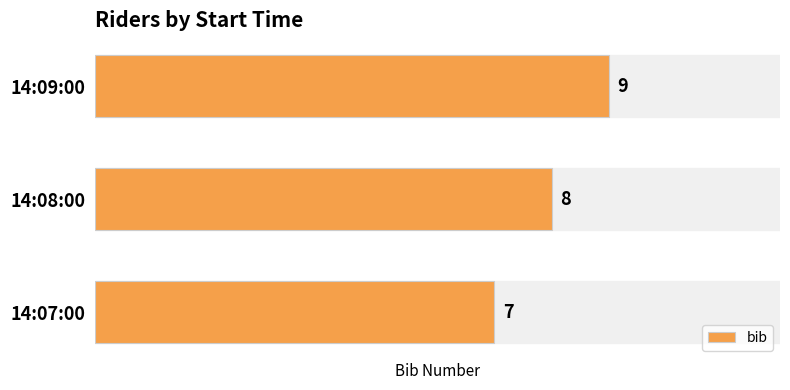

List the labels in order of value, smallest first.

14:07:00, 14:08:00, 14:09:00